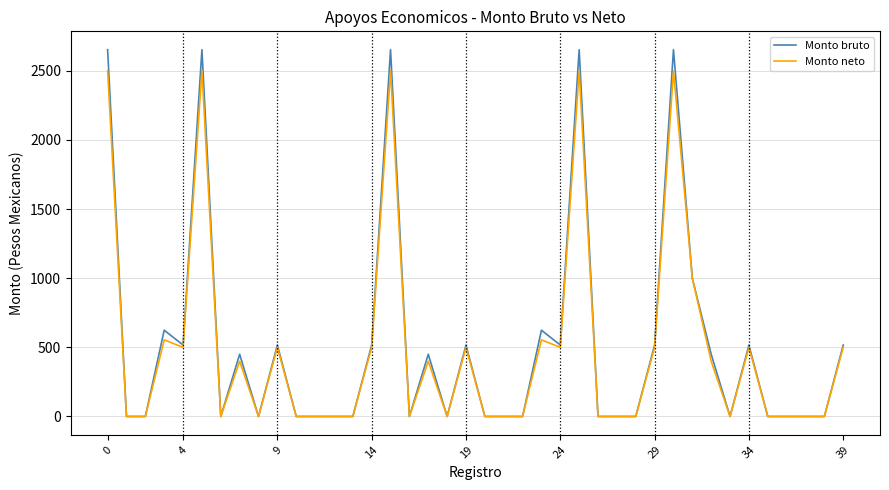

True or false: Monto bruto has more than 2 points higher than both neighbors.

True